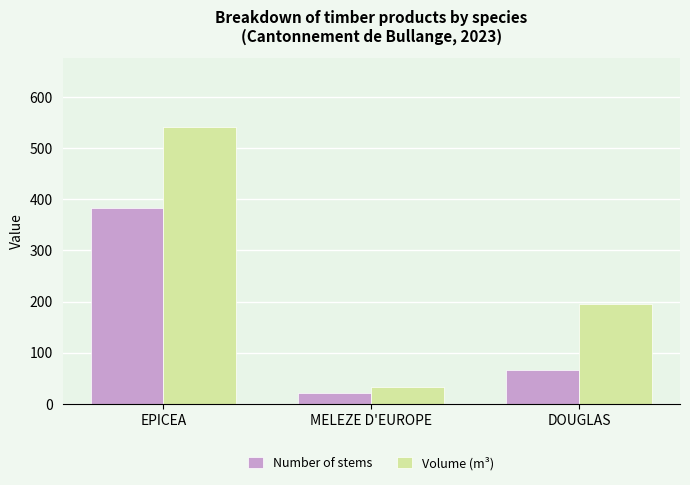

How many data points does each series have?

3